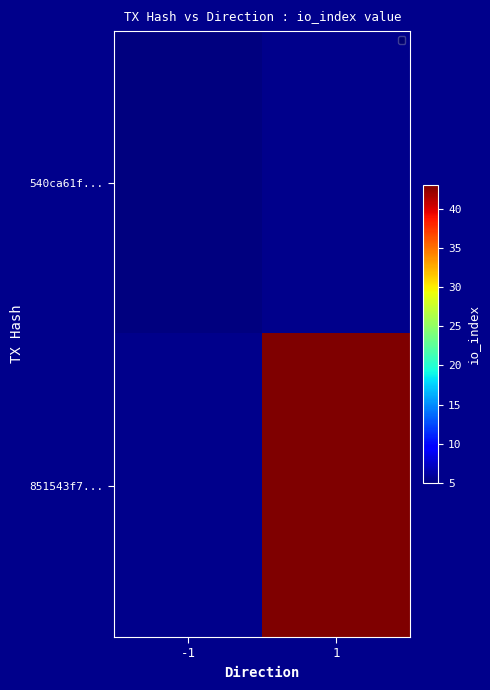

At which category is the sum across all series the highest?

1